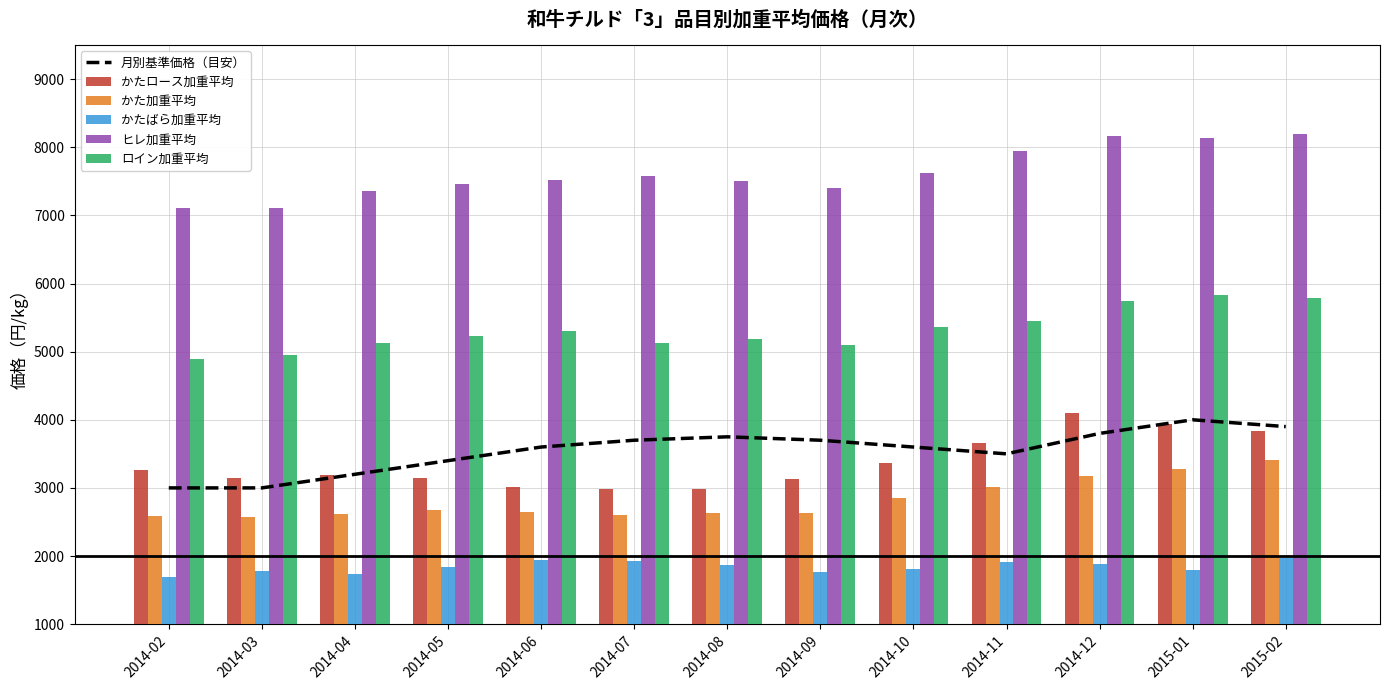

Reading left to right, list all the values displayed in this chart.

月別基準価格（目安）: 3000.0	3000.0	3200.0	3400.0	3600.0	3700.0	3750.0	3700.0	3600.0	3500.0	3800.0	4000.0	3900.0
かたロース加重平均: 3264.2	3145.5	3184.2	3142.5	3019.6	2985.3	2986.0	3126.7	3372.7	3659.6	4099.5	3942.6	3830.6
かた加重平均: 2587.2	2574.2	2615.1	2678.9	2648.3	2609.0	2631.4	2637.8	2853.2	3011.7	3180.9	3279.0	3413.4
かたばら加重平均: 1694.6	1787.4	1739.1	1831.5	1939.0	1923.1	1870.2	1761.9	1808.9	1913.5	1882.0	1801.4	1971.6
ヒレ加重平均: 7105.6	7113.4	7354.7	7465.5	7520.7	7574.0	7503.1	7399.2	7629.5	7944.7	8170.1	8142.4	8188.8
ロイン加重平均: 4893.4	4944.0	5122.1	5223.4	5300.2	5127.3	5180.3	5101.9	5358.1	5448.1	5749.8	5830.7	5791.9